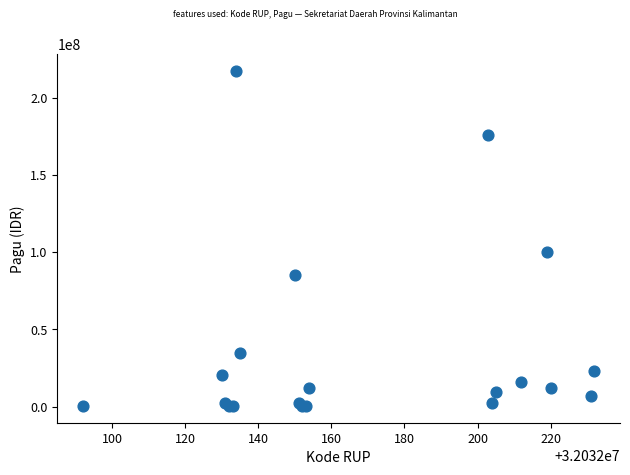

What Y value in the scatter plot is closest to 108800000?

99958000